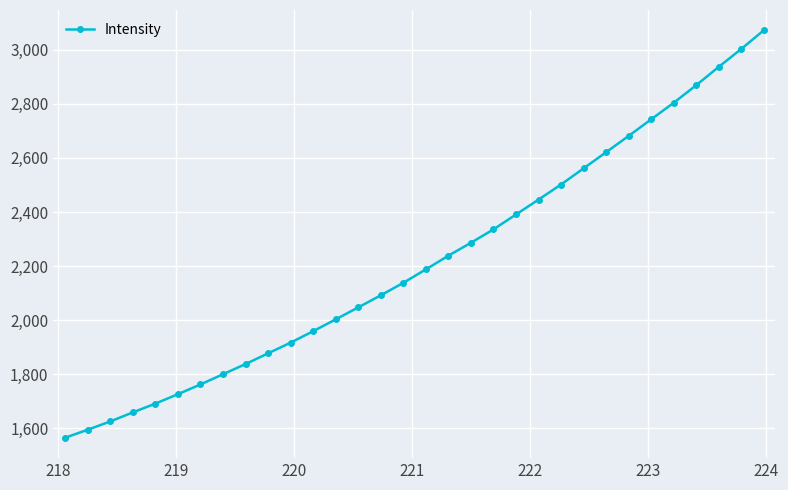

What is the value of the 32nd point from the left?

3071.5